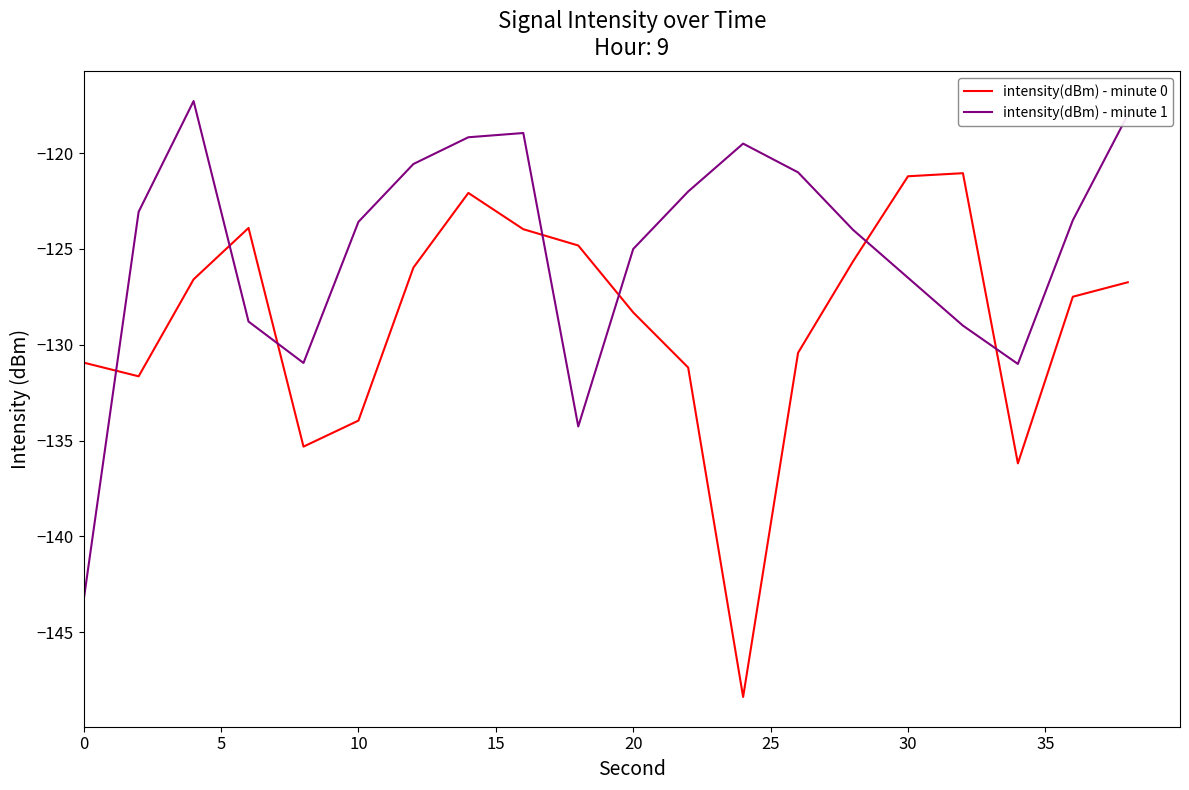

What is the greatest value displayed?

-117.3